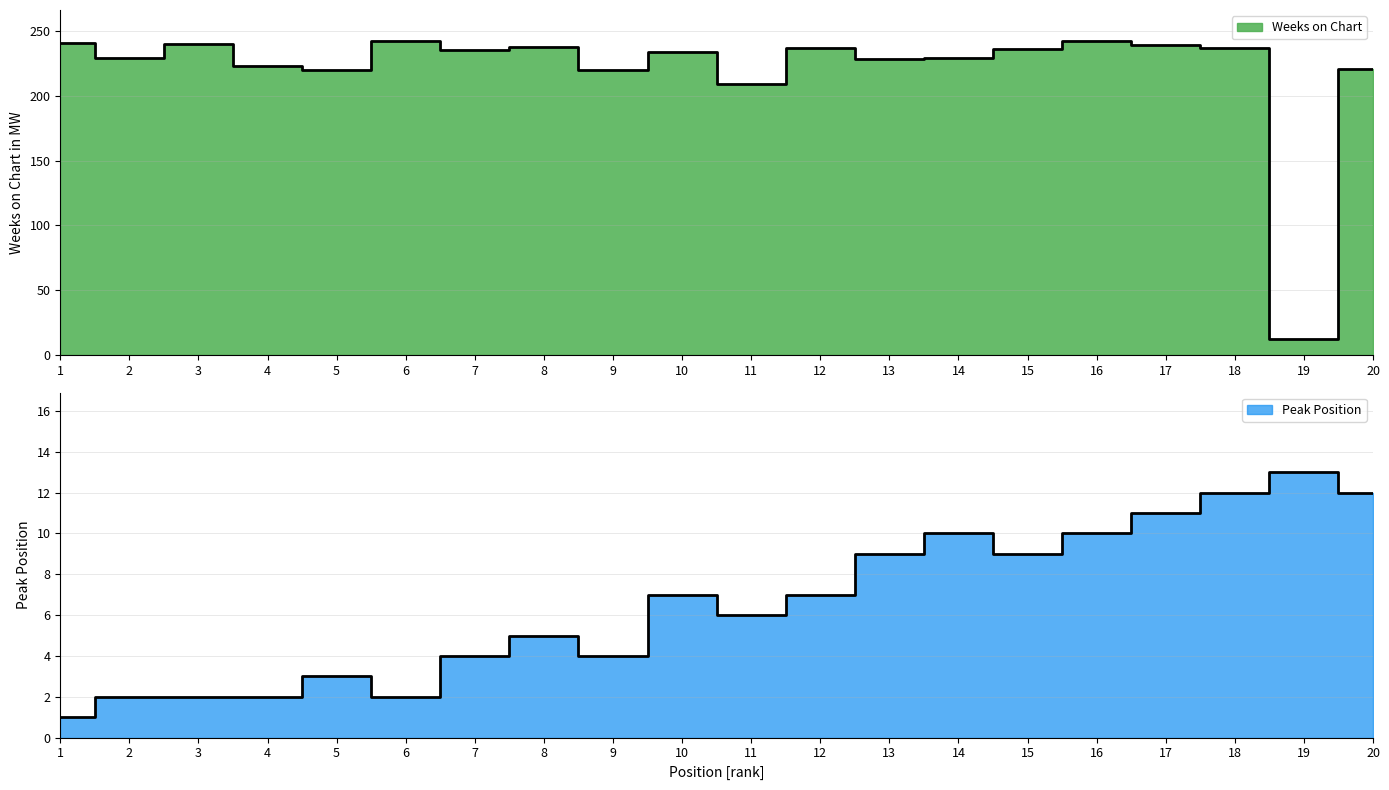

Reading left to right, list all the values displayed in this chart.

Weeks on Chart: 241	229	240	223	220	242	235	238	220	234	209	237	228	229	236	242	239	237	12	221
Pico: 1	2	2	2	3	2	4	5	4	7	6	7	9	10	9	10	11	12	13	12